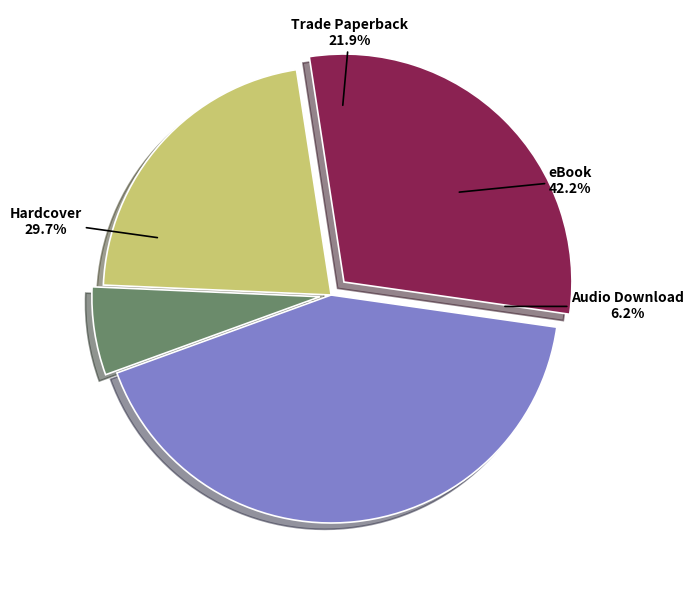

How many segments does this pie chart have?

4